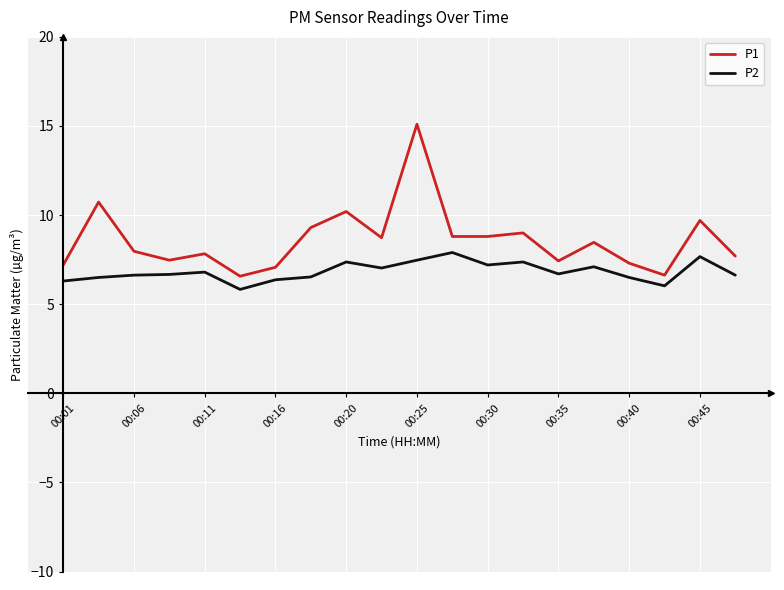

True or false: P2 and P1 cross at least once.

False